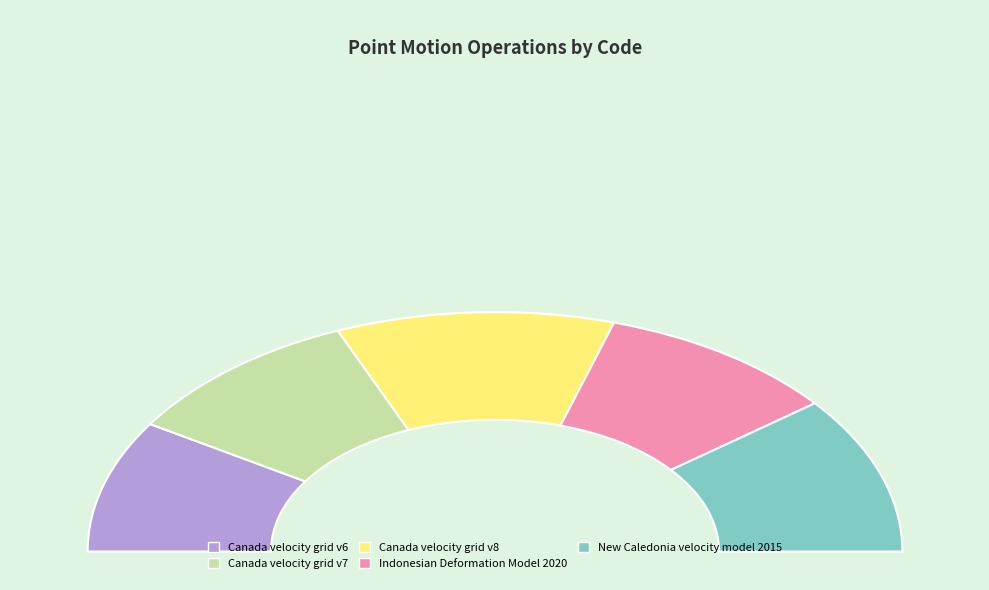

How many slices are in this pie chart?

5